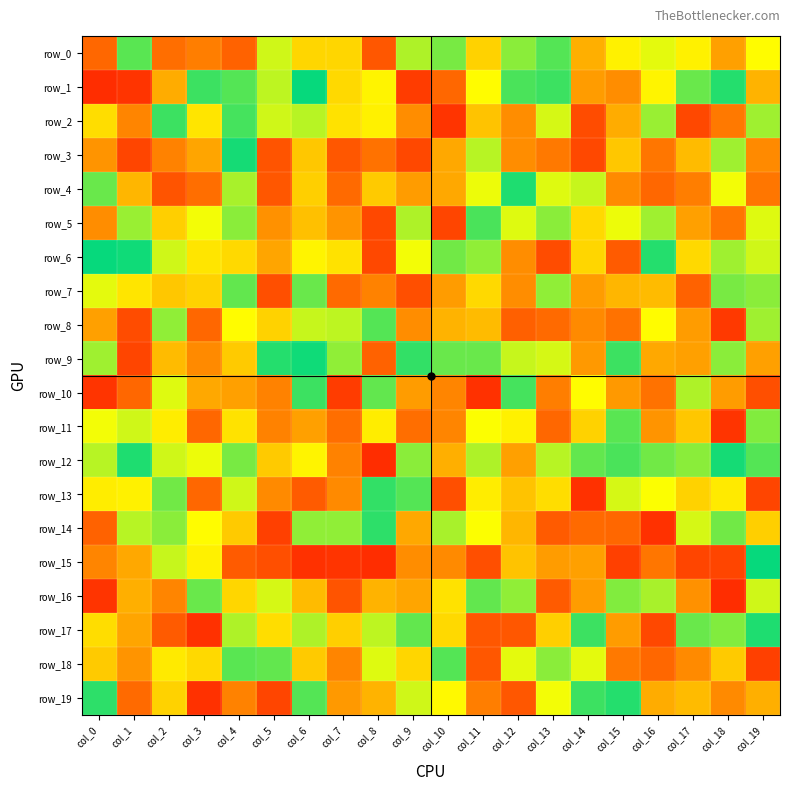

Rank the series at col_17 from lowest to highest value.

row_15, row_2, row_7, row_4, row_18, row_16, row_8, row_5, row_9, row_3, row_19, row_11, row_13, row_6, row_0, row_14, row_10, row_12, row_1, row_17